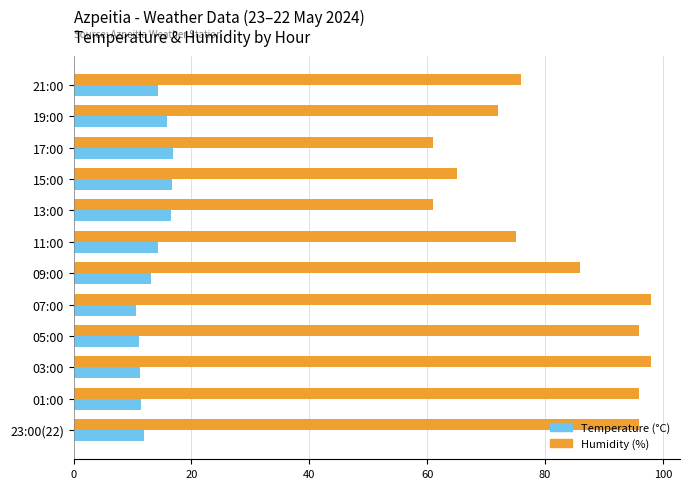

List the series in order of their overall mean, lowest first.

Temperature (°C), Humidity (%)